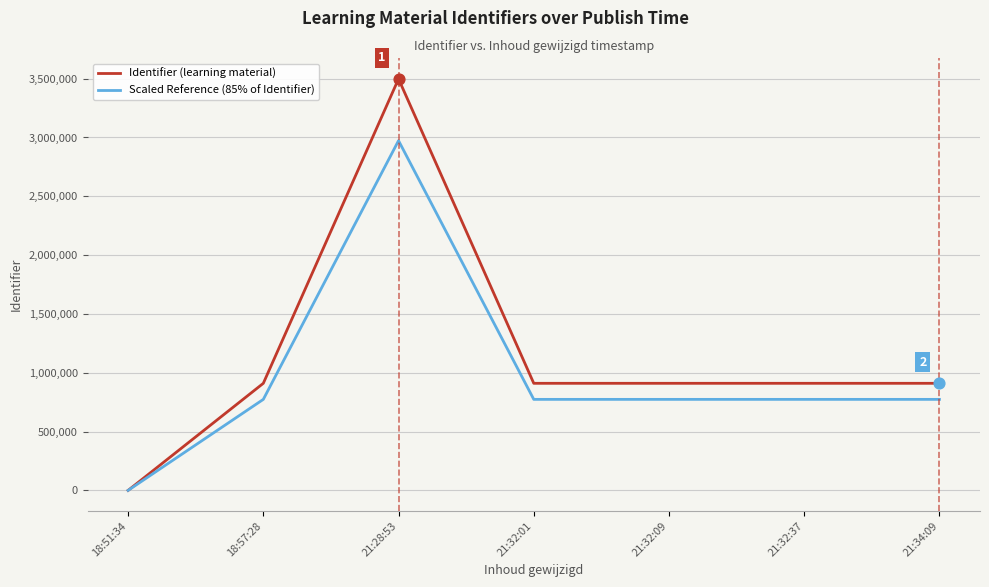

Which series has the largest total across all categories?

Identifier (learning material)